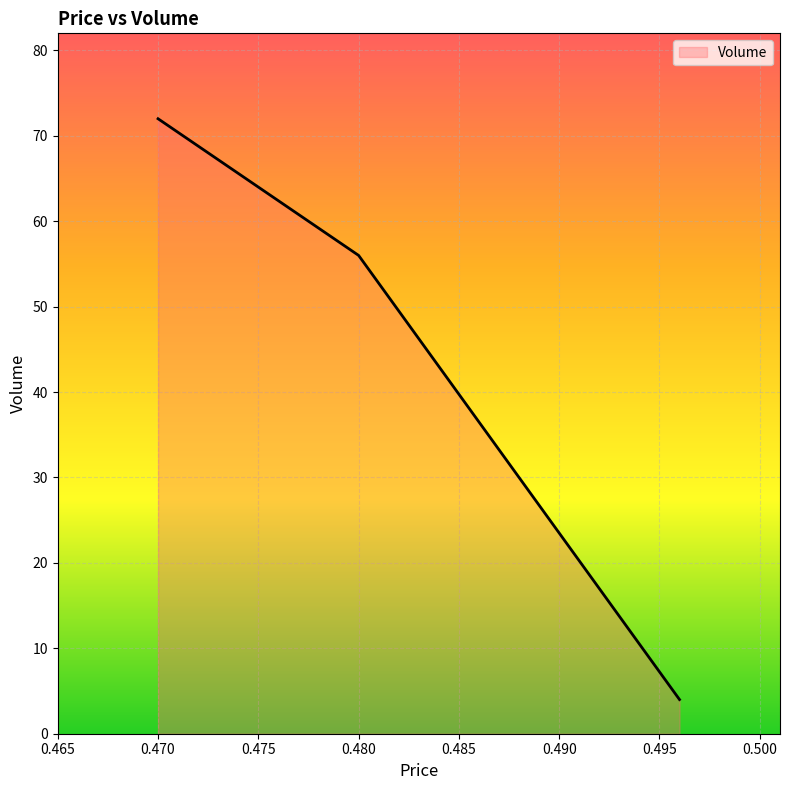

What is the maximum value shown in the chart?

72